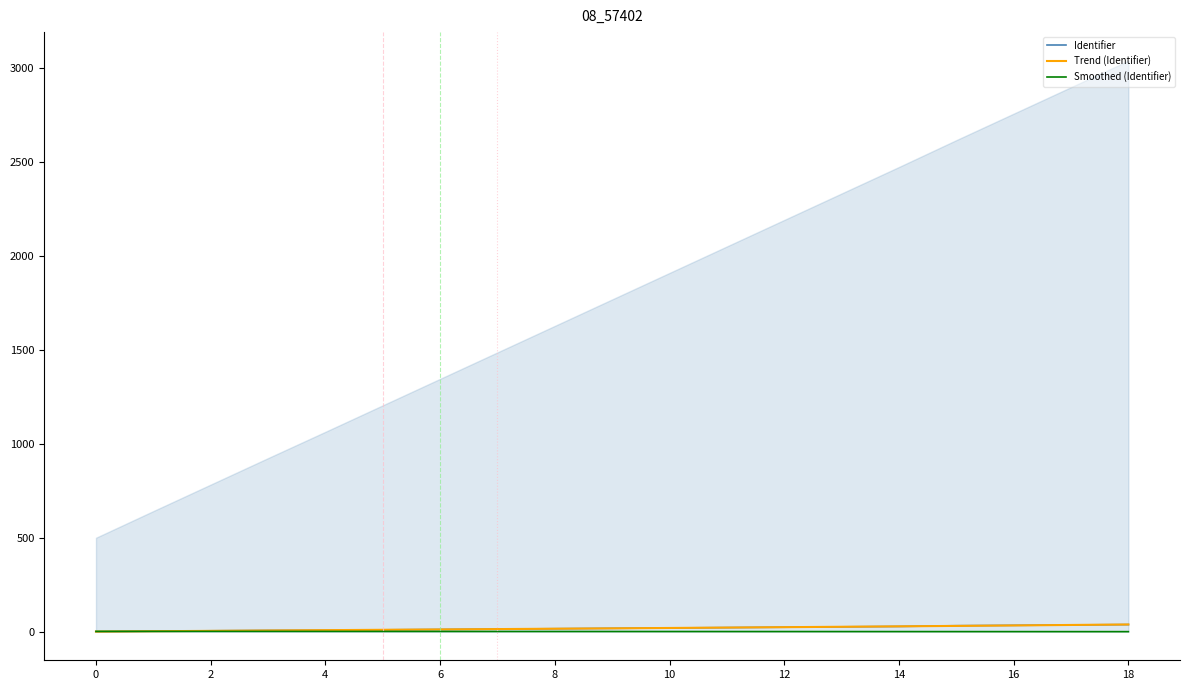

Which label corresponds to the largest value in the chart?

18